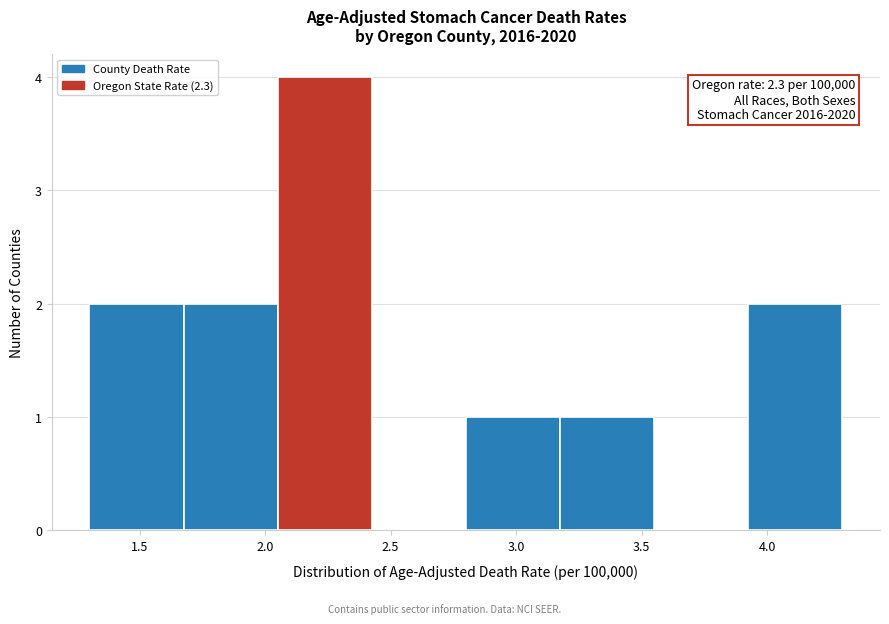

Which range on the x-axis has the tallest bar?

2.050 to 2.425